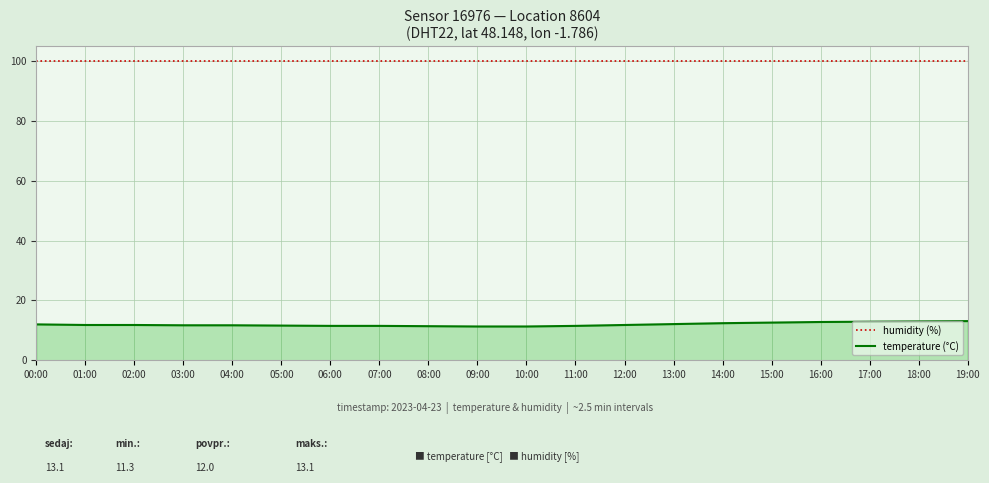

Is the value of humidity (%) at 16:00 greater than the value of temperature (°C) at 14:00?

Yes